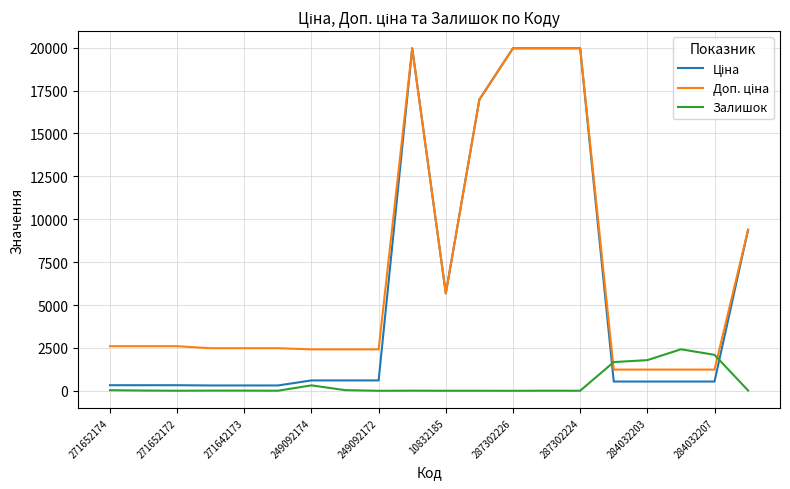

What is the maximum value for Залишок?

2419.0